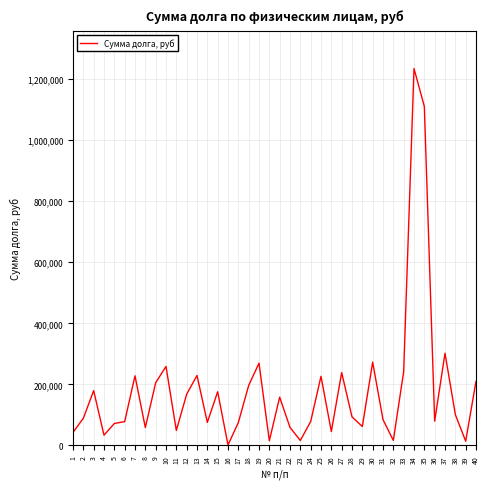

What is the difference between the maximum and minimum values?

1234101.1